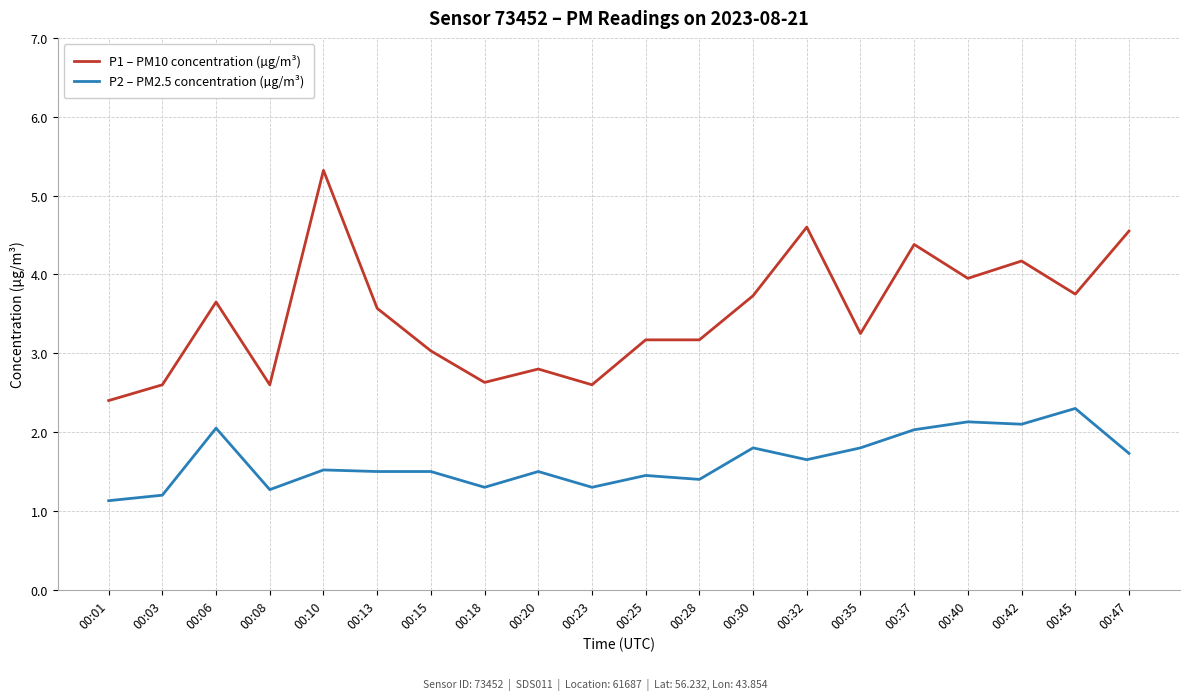

What is the difference between the P2 – PM2.5 concentration (µg/m³) values at 00:47 and 00:01?

0.6